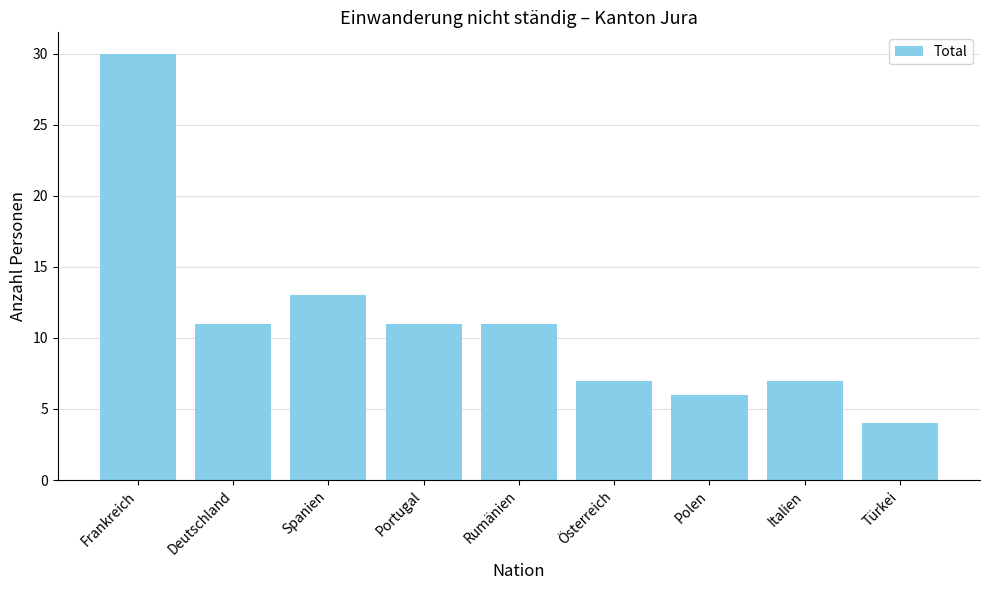

Which label corresponds to the smallest value in the chart?

Türkei